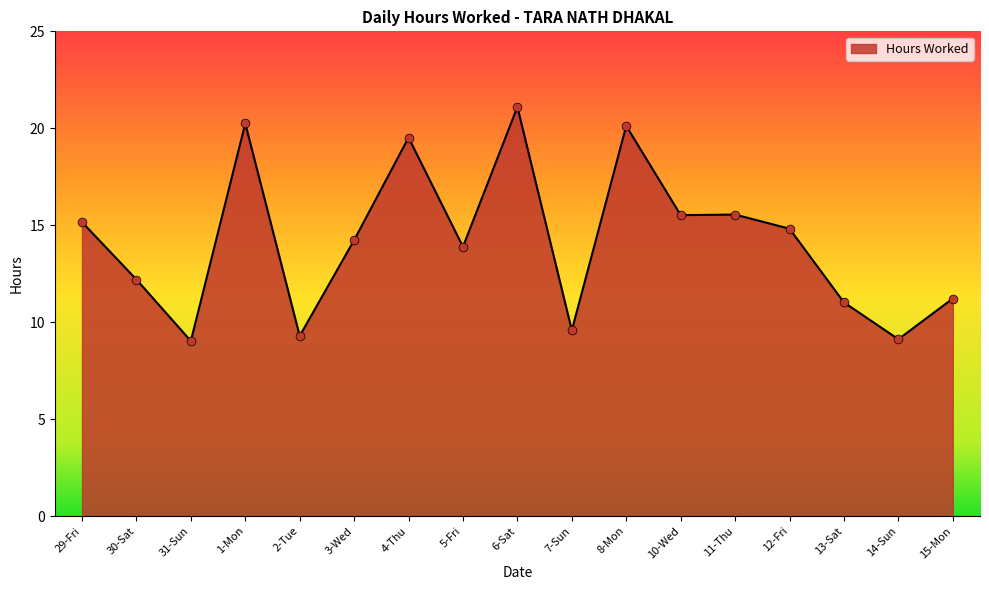

Between 10-Wed and 12-Fri, which is larger?

10-Wed